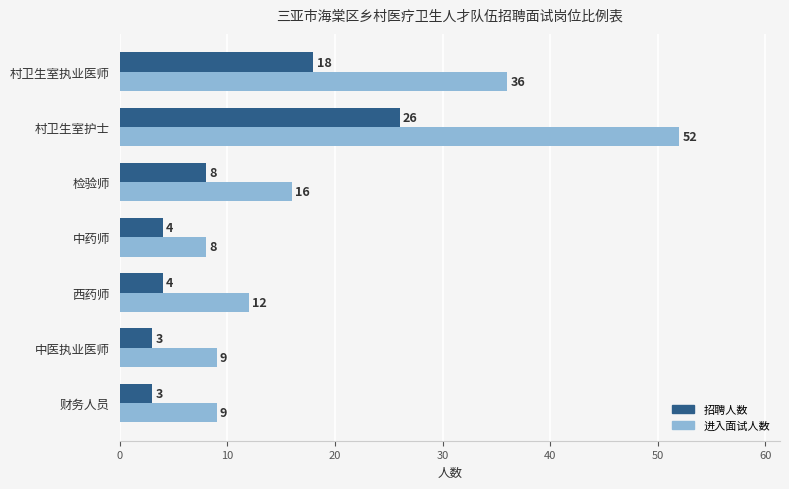

Which category has the highest value in the 招聘人数 series?

村卫生室护士